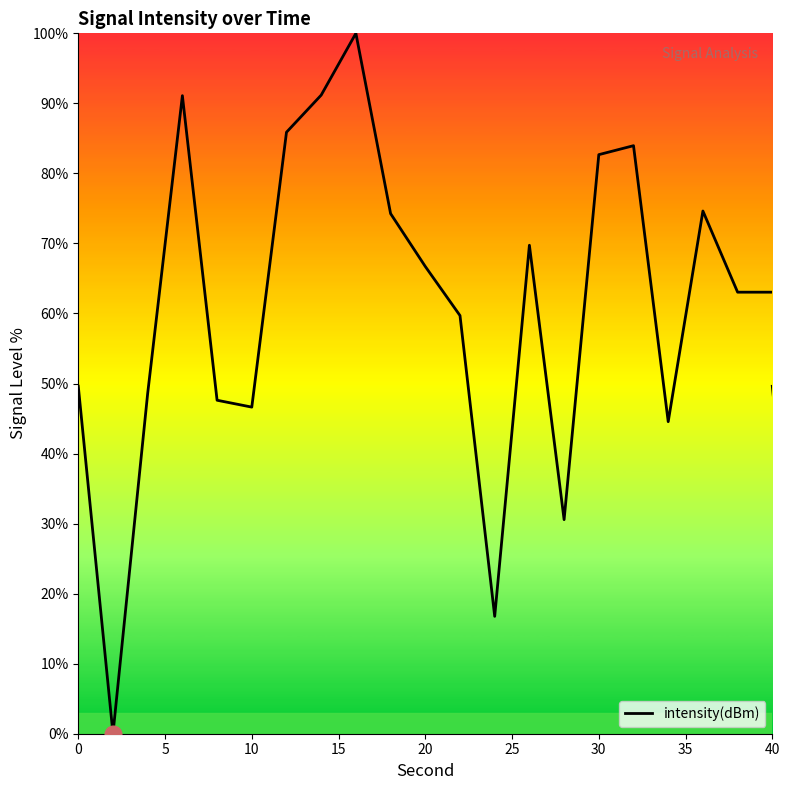

How many positive values are there?

38